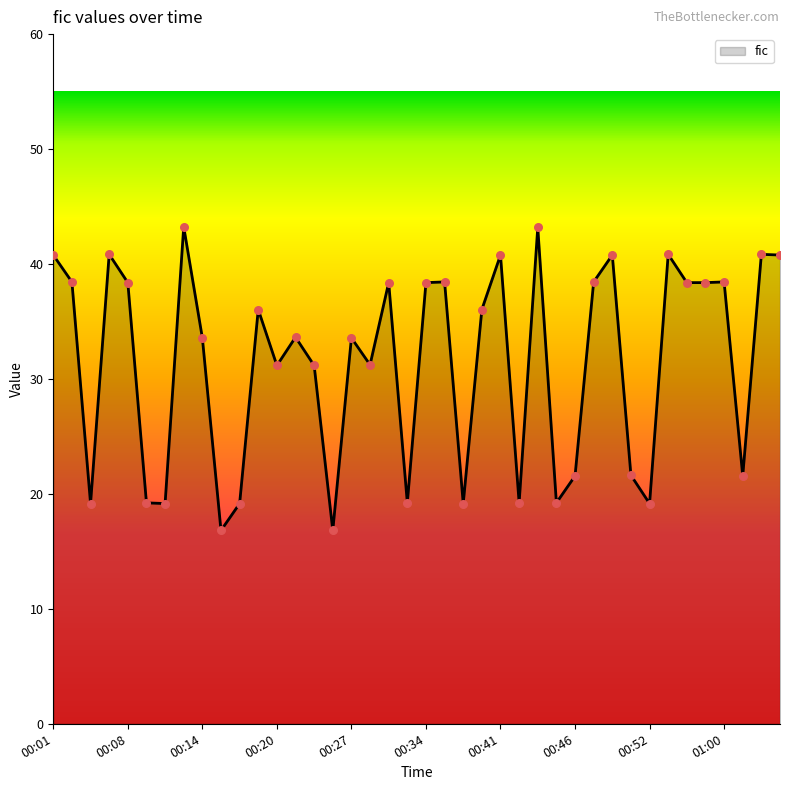

What is the greatest value displayed?

43.2